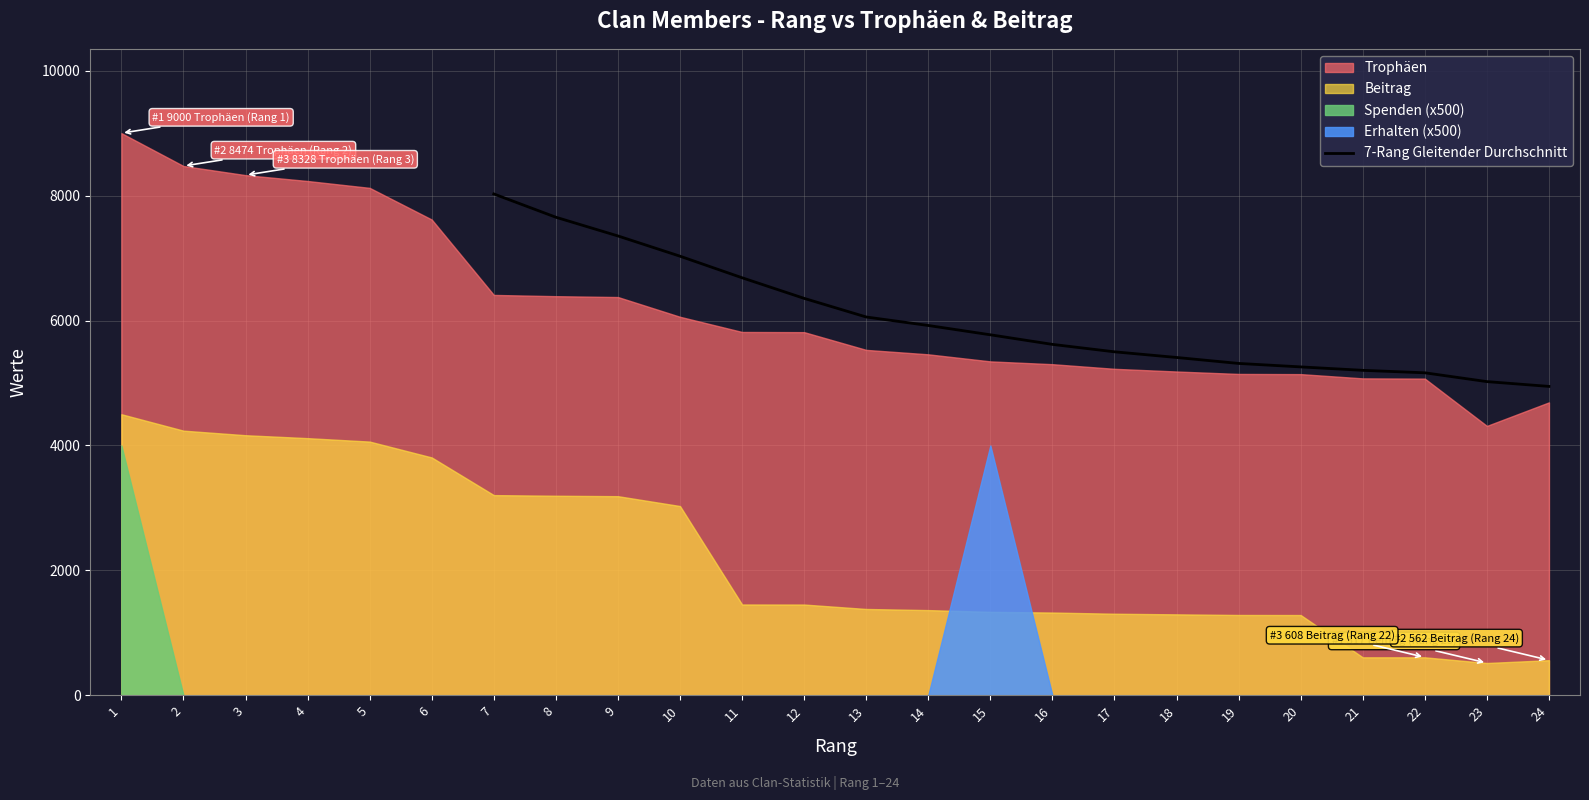

What is the average value?

6015.8